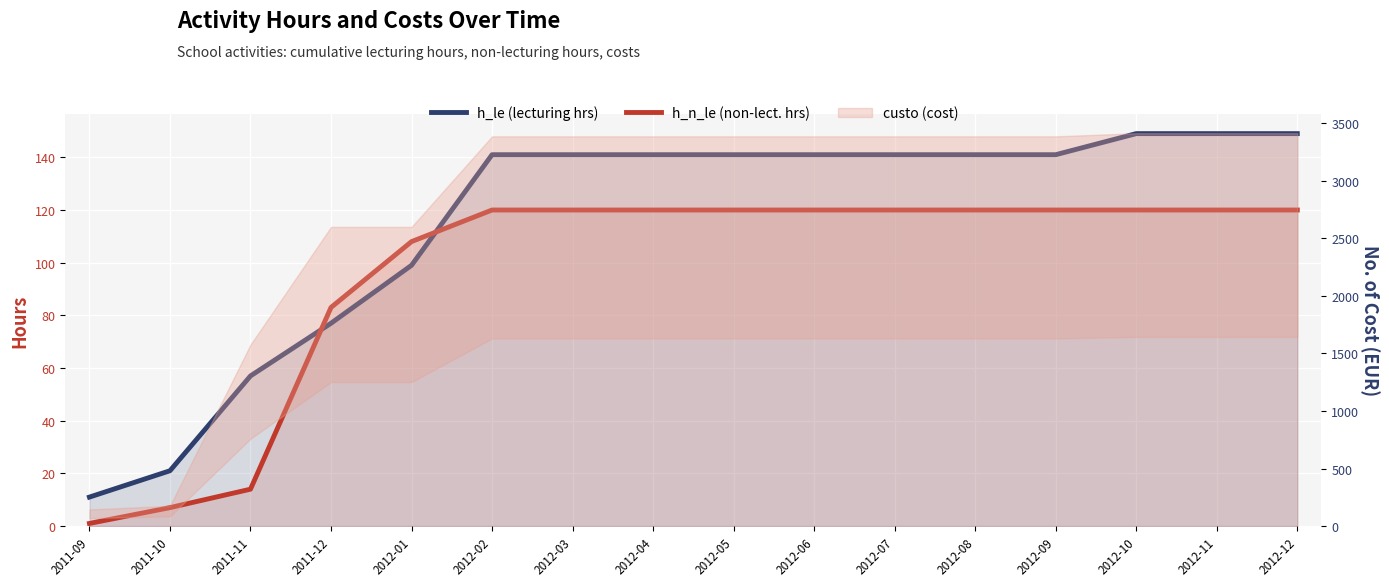

The h_n_le series shows 120 at 2012-10. True or false?

True